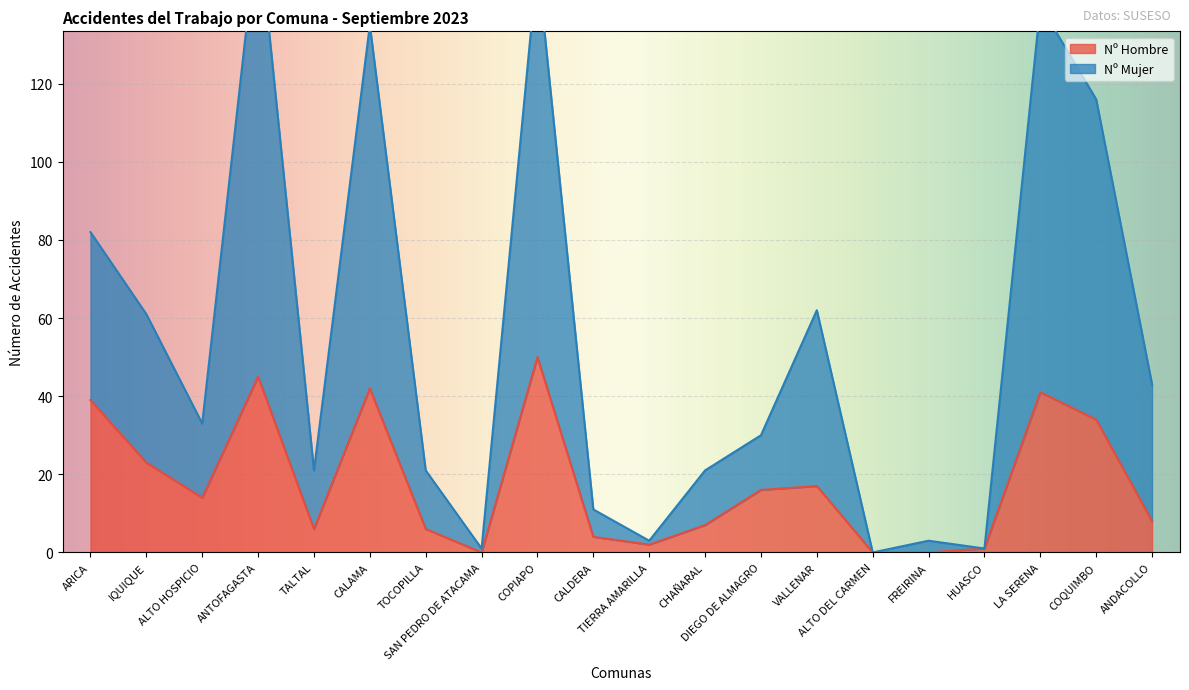

Is the value of Nº Mujer at COPIAPO greater than the value of Nº Hombre at CALAMA?

Yes